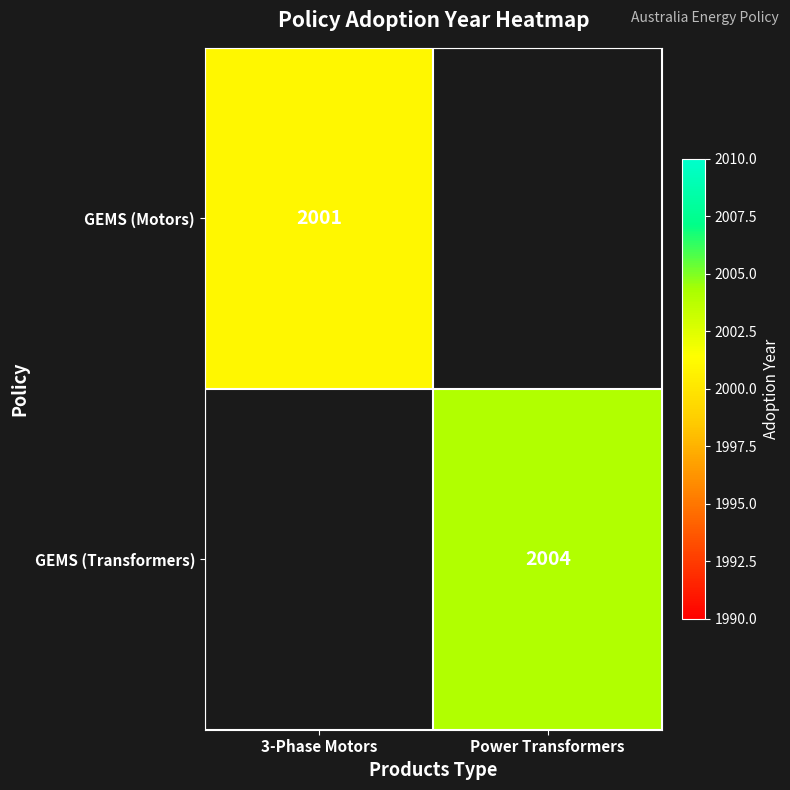

Is it true that GEMS (Motors) equals 2001 at 3-Phase Motors?

True